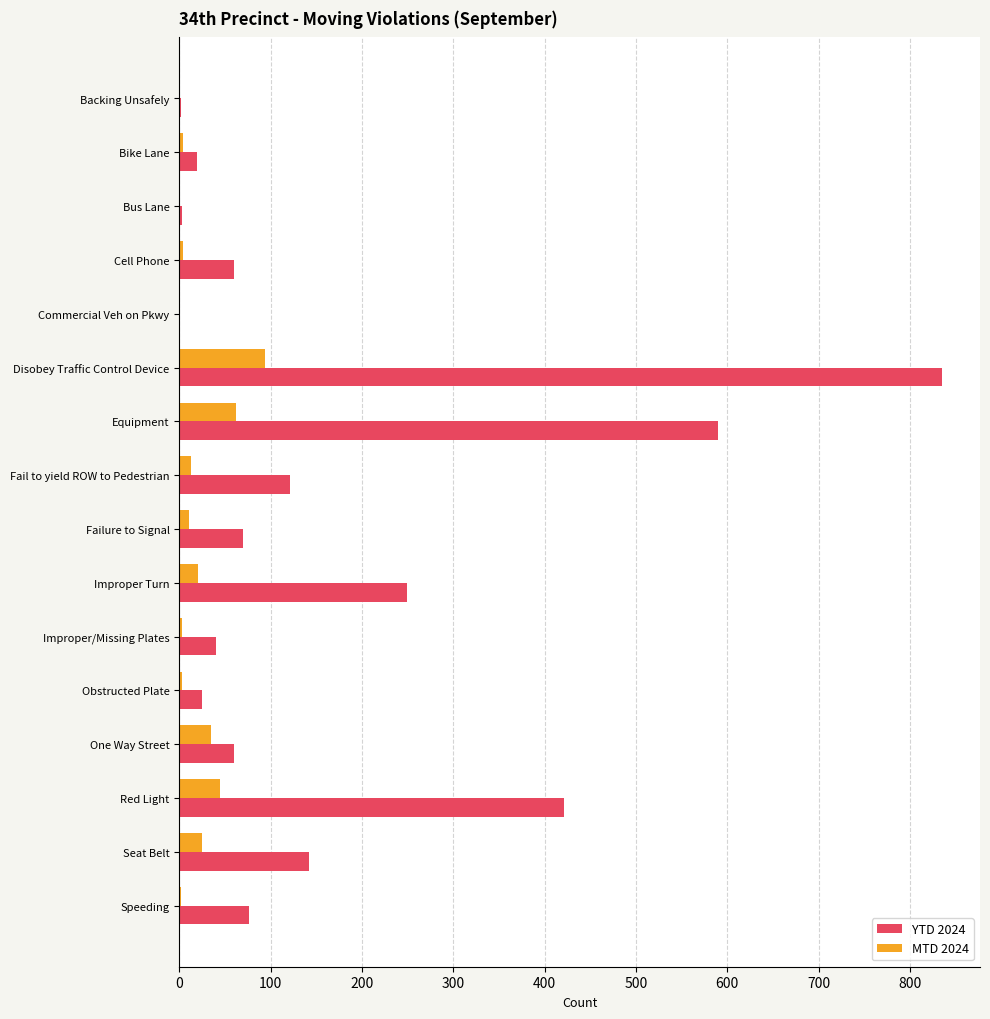

Which series changed the most between Disobey Traffic Control Device and Improper Turn?

YTD 2024